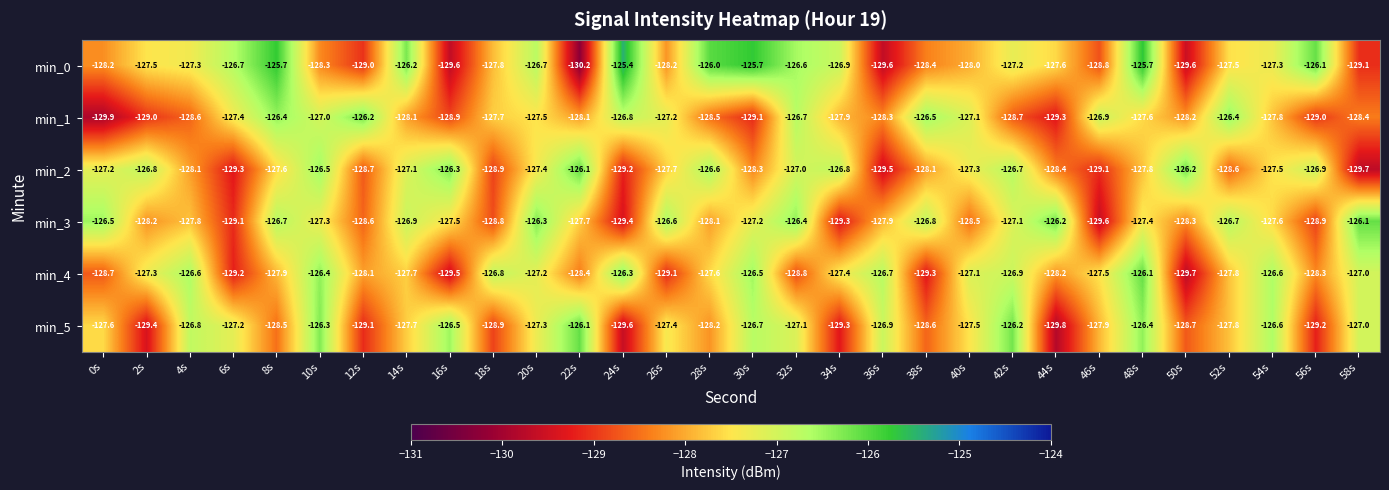

Which series has the widest spread of values?

min_0